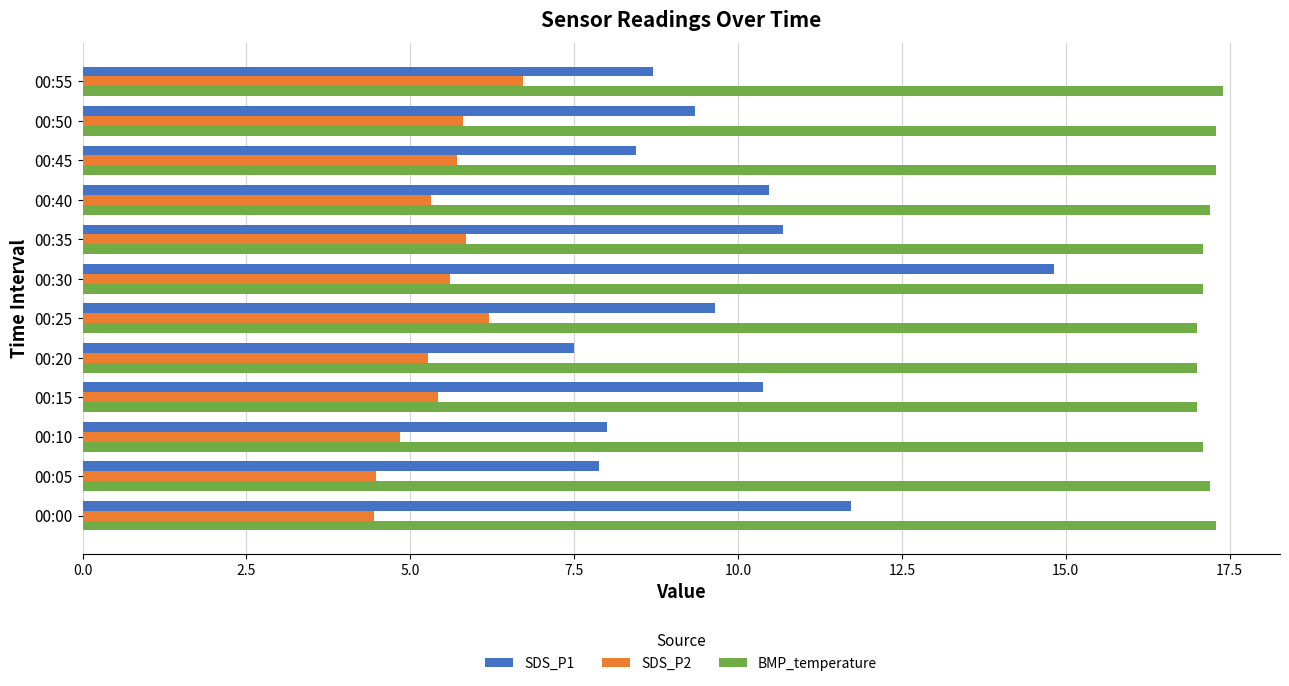

The value of BMP_temperature at 00:05 is 30.2. True or false?

False